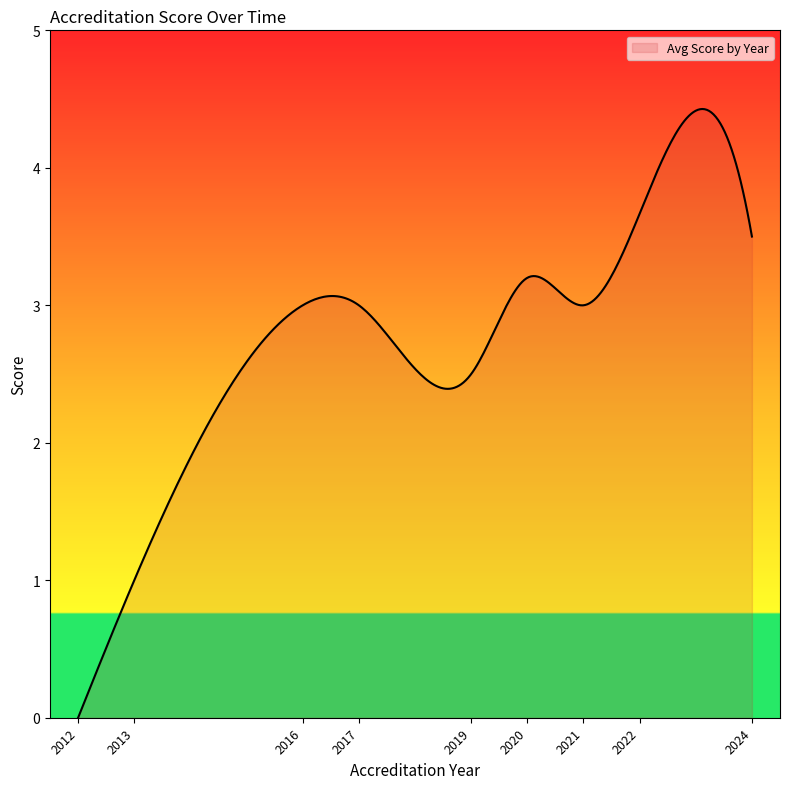

What is the greatest value displayed?

4.4